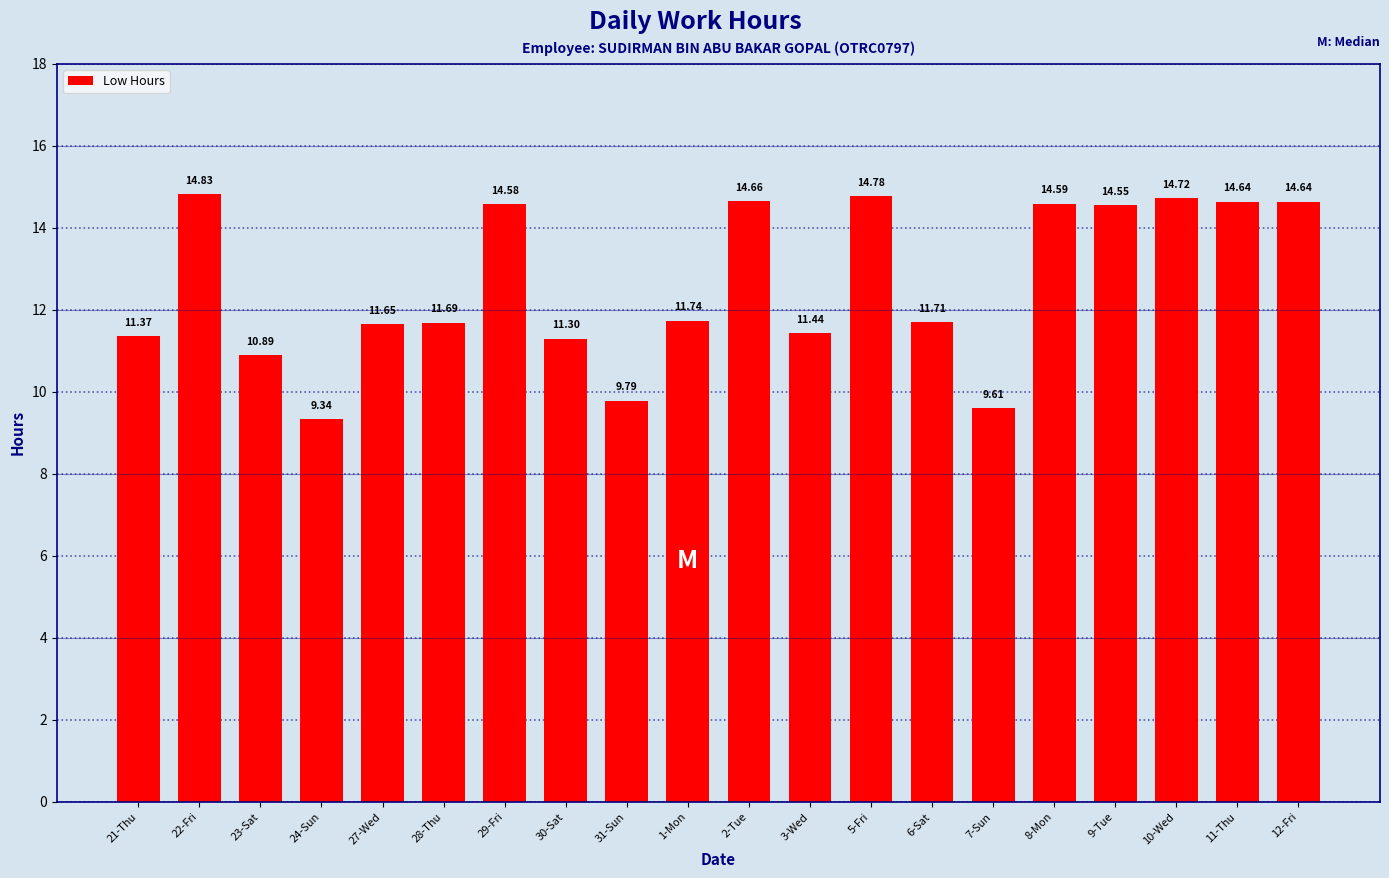

What is the label of the 8th bar from the right?

5-Fri